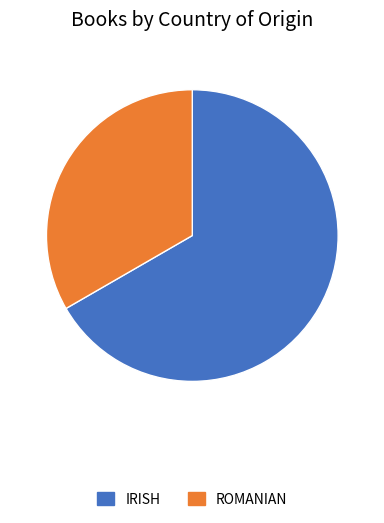

Is there a majority slice in this chart?

Yes